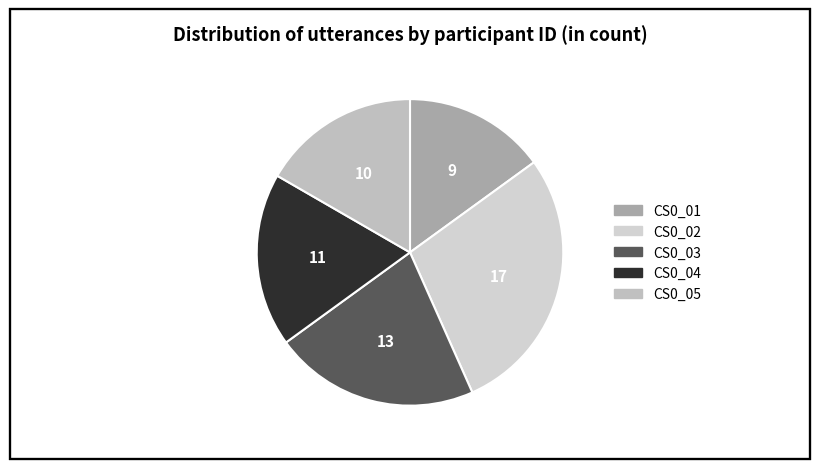

What portion of the pie excludes CS0_05?

83.3%